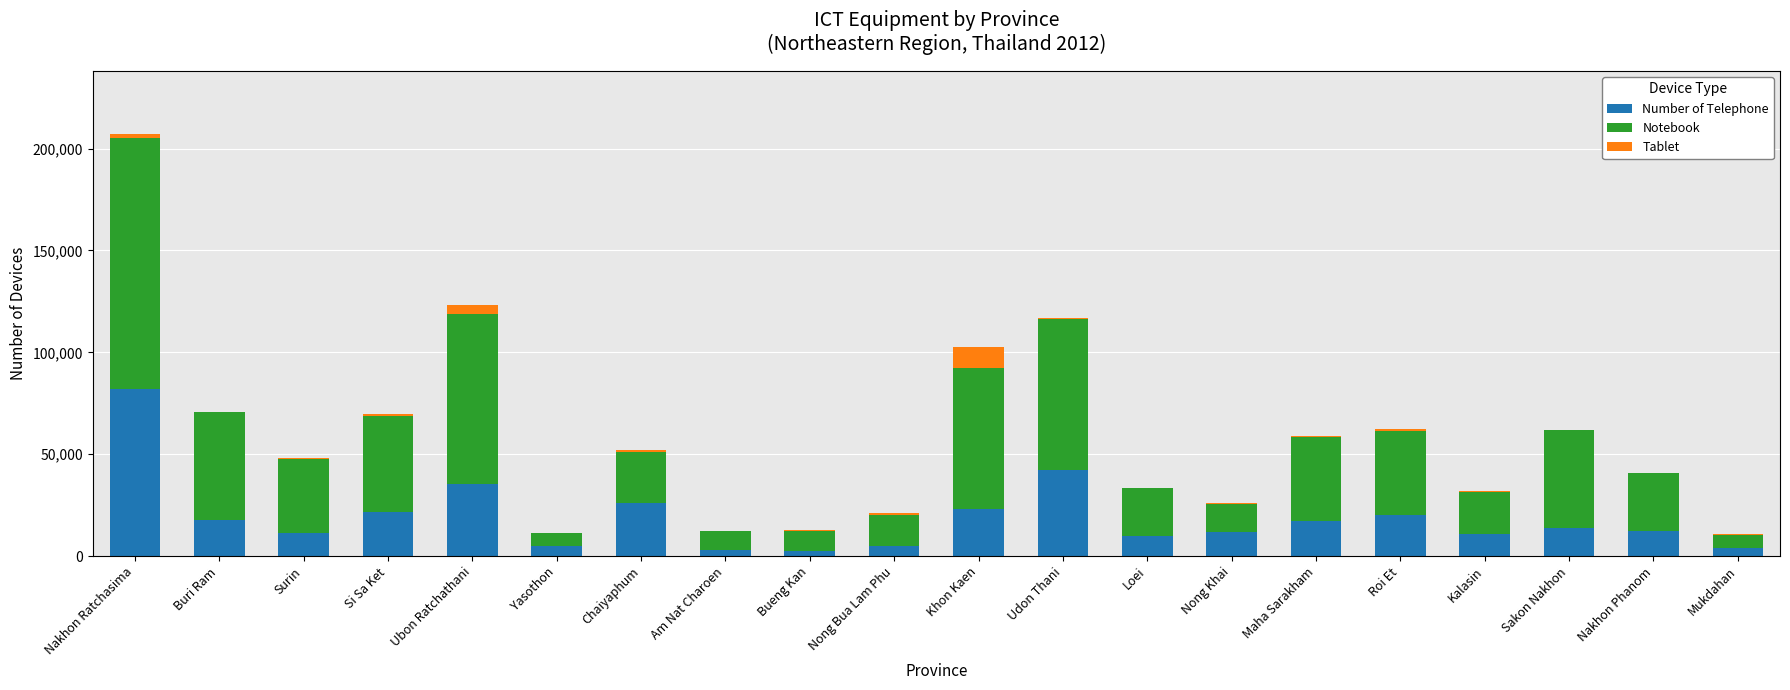

Which category has the highest value in the Number of Telephone series?

Nakhon Ratchasima